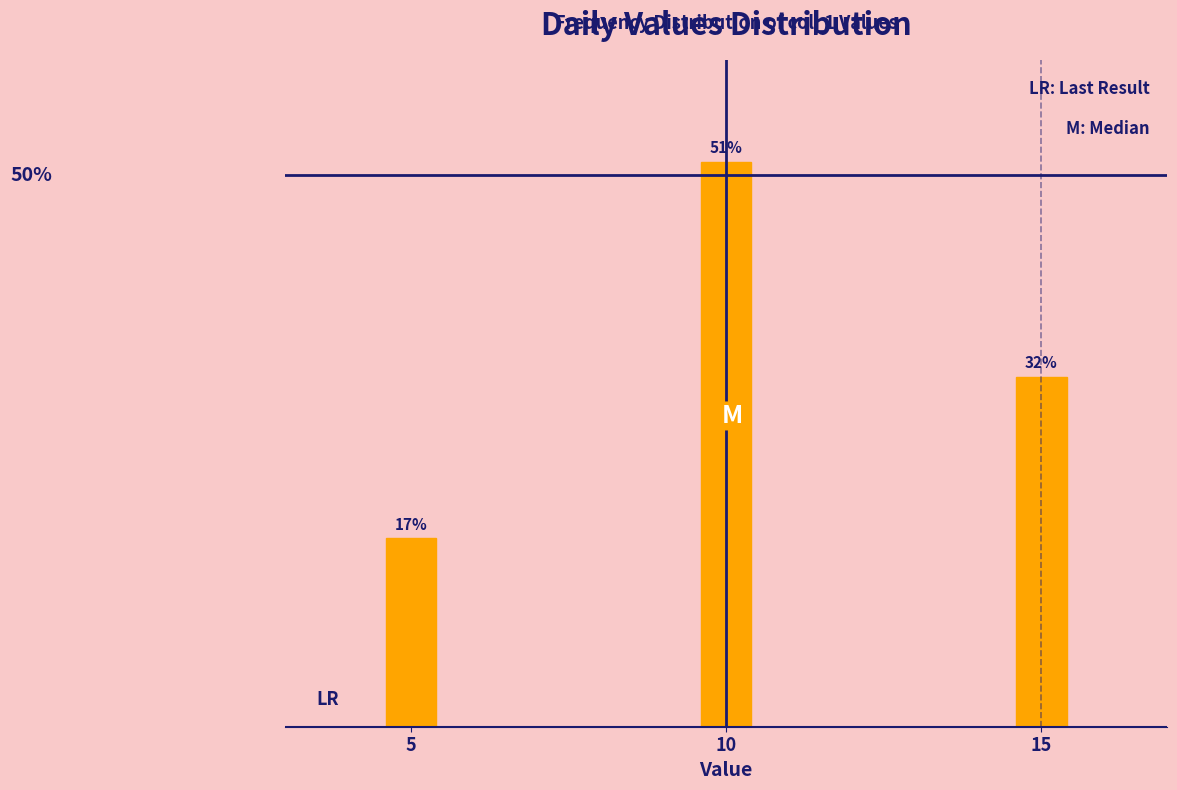

List the labels in order of value, smallest first.

5, 15, 10